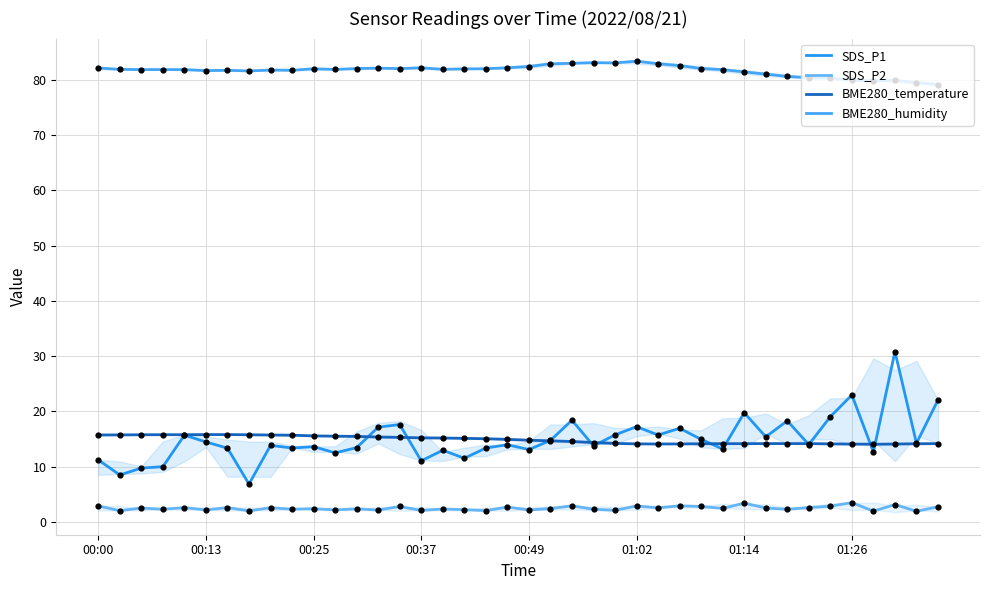

Which series reaches the maximum Y coordinate?

BME280_humidity